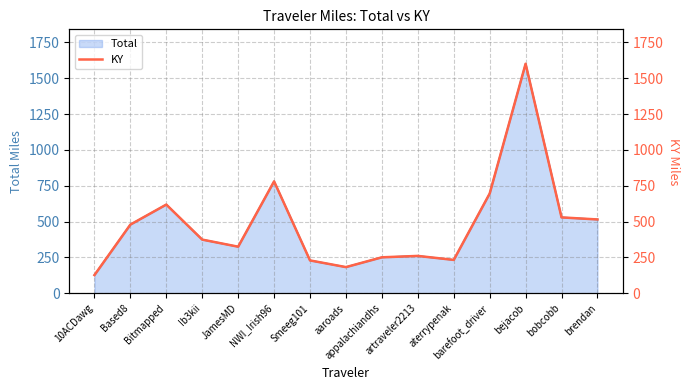

What position from the right is bobcobb?

2